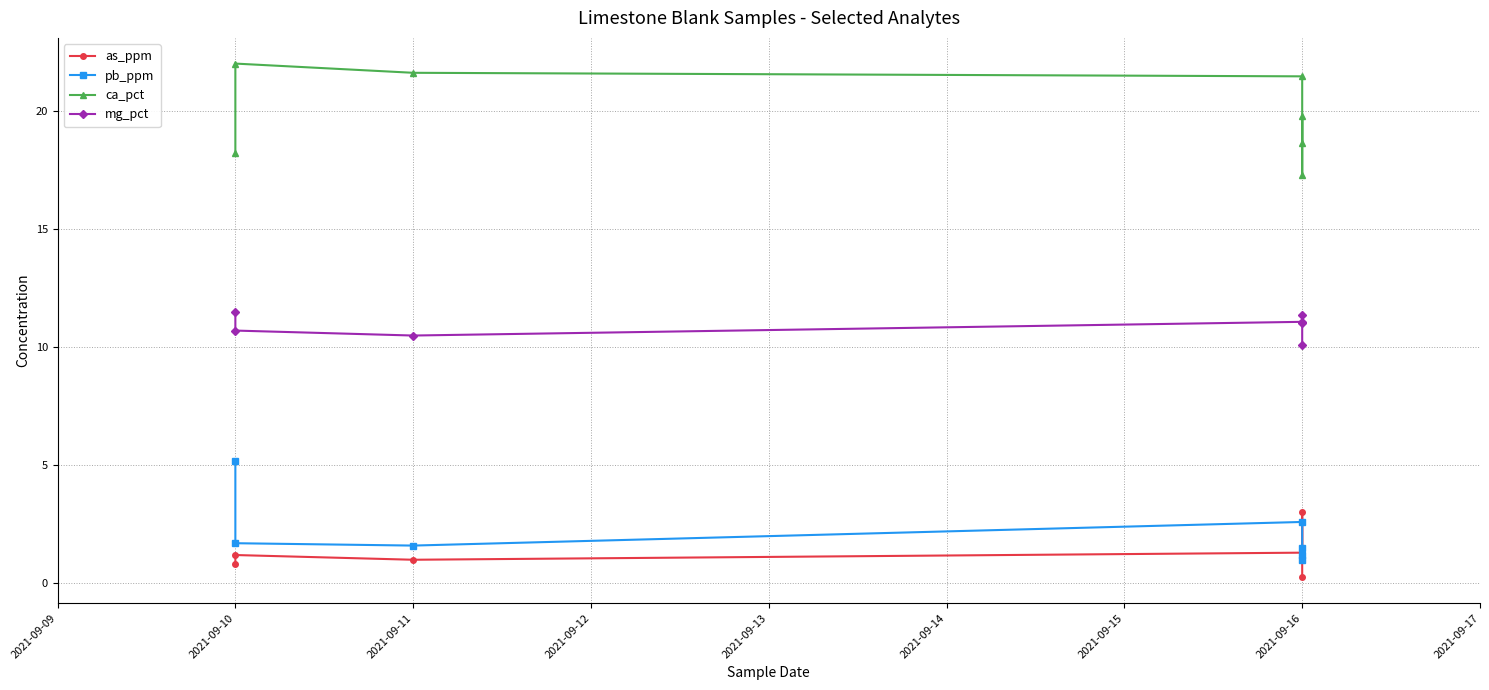

What is the spread (max minus min) of values at 2021-09-16?

20.2